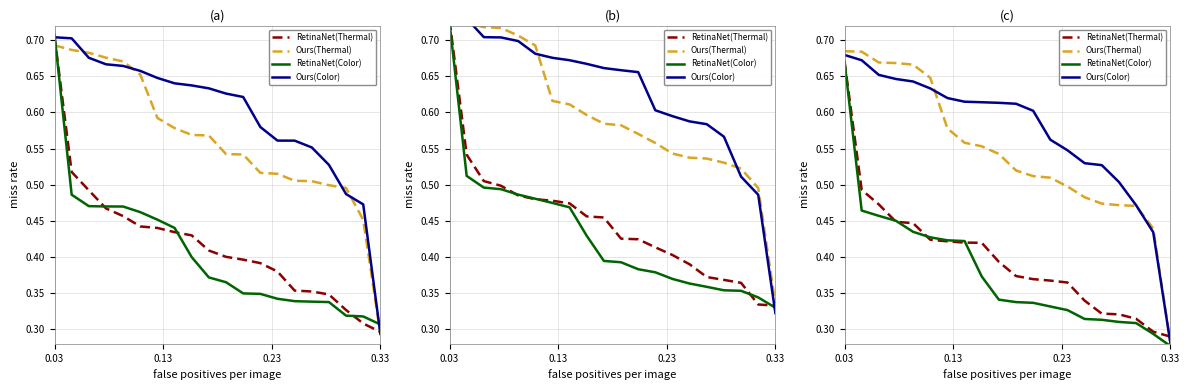

At which category does the chart reach its peak across all series?

0.03